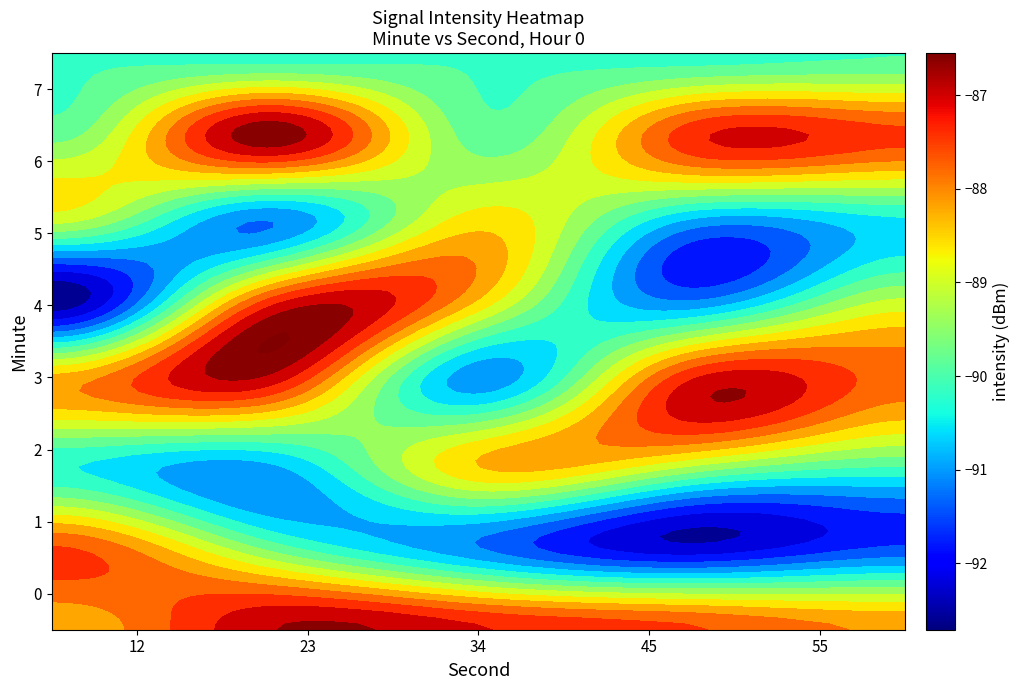

At which label does 6 reach its minimum?

34